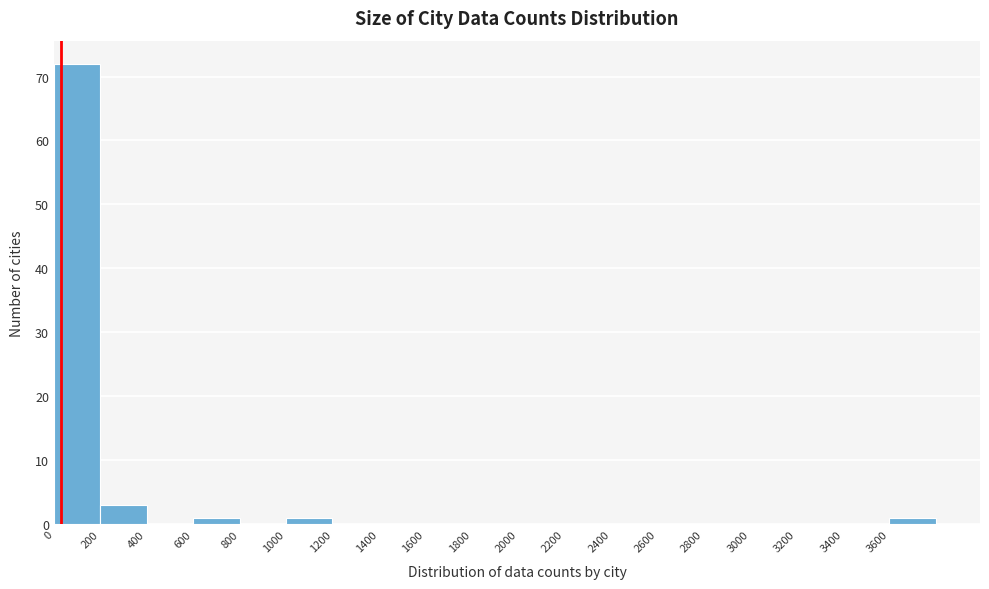

What is the height of the bar covering 200 to 400 on the x-axis? The values are not printed on the chart, so give them approximately, as read against the axis.

3